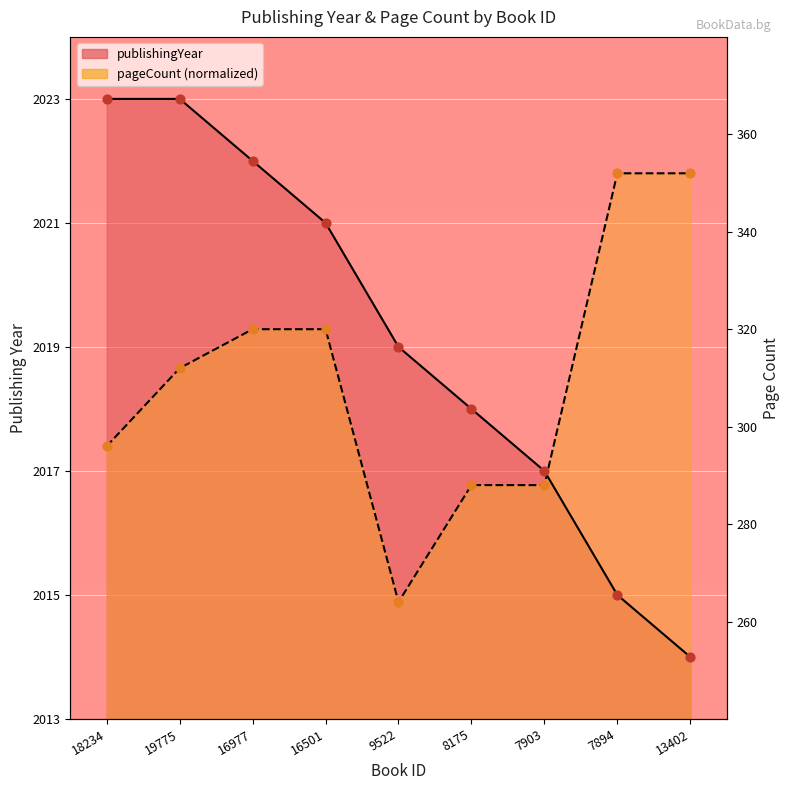

Which series has the widest spread of Y values?

publishingYear